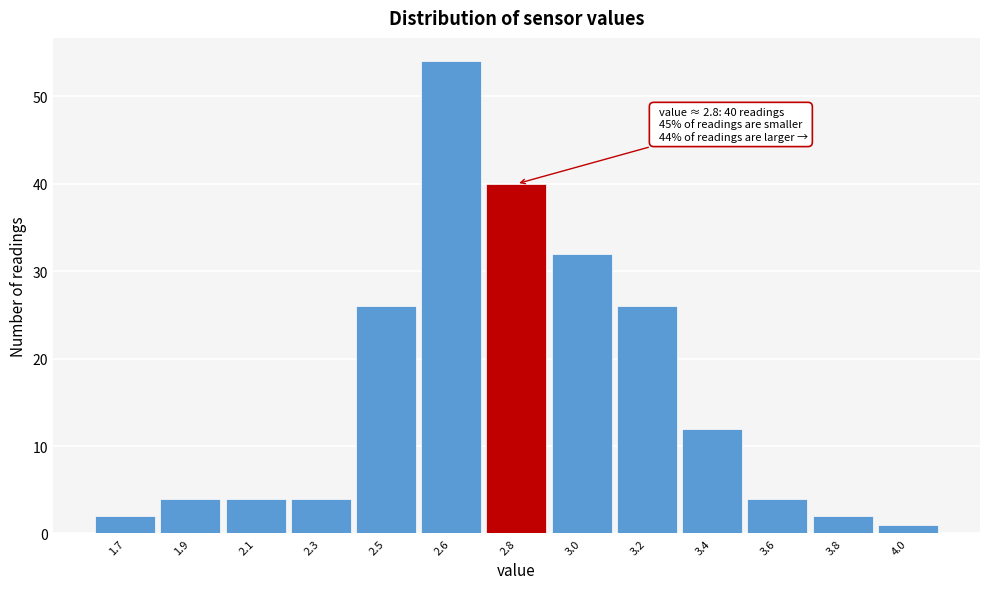

Reading left to right, extract all data points from this chart.

1.7=2	1.9=4	2.1=4	2.3=4	2.5=26	2.6=54	2.8=40	3.0=32	3.2=26	3.4=12	3.6=4	3.8=2	4.0=1